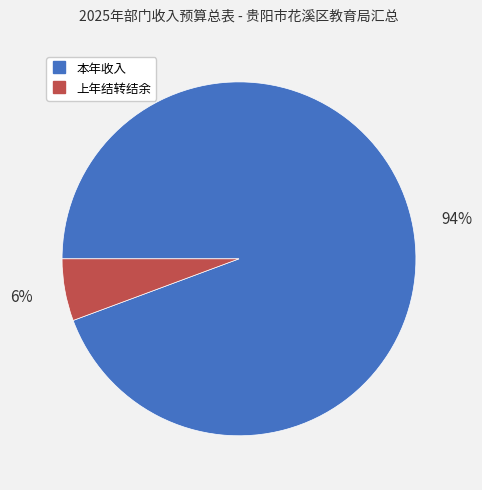

To the nearest percent, what is the average slice percentage?

50%